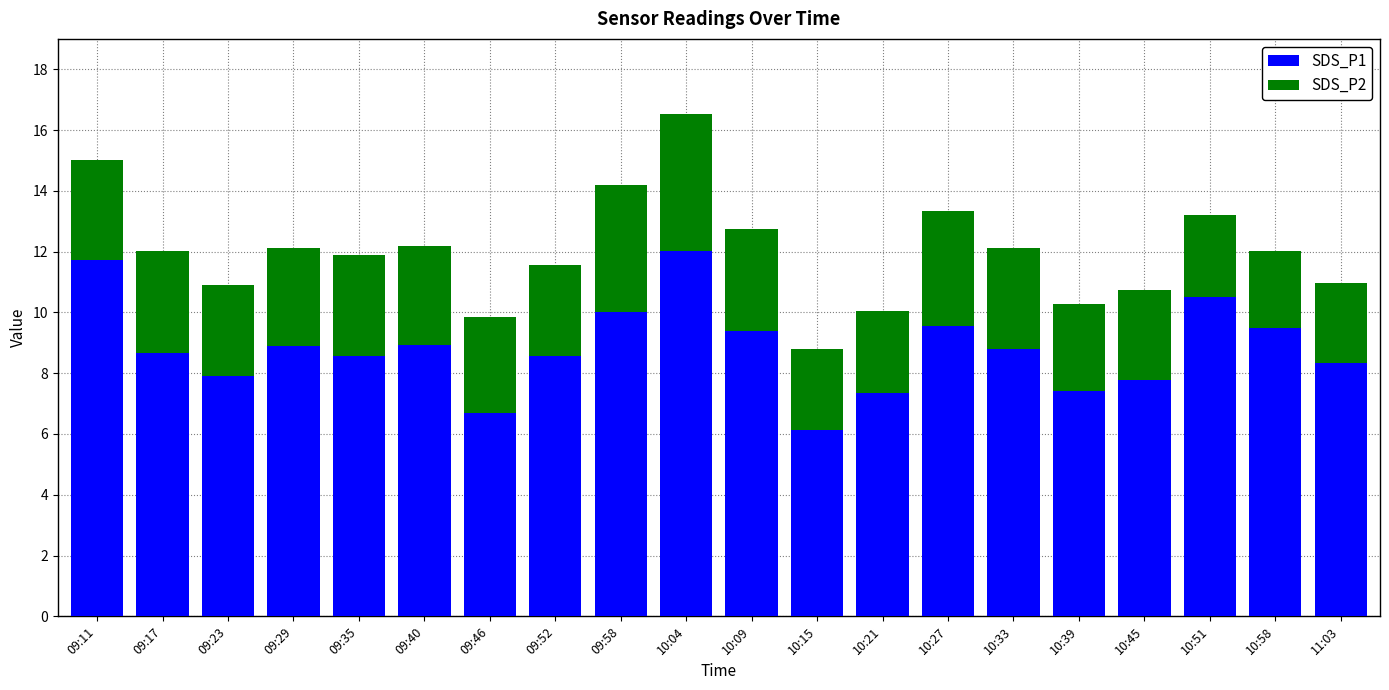

What is the value of the SDS_P1 bar at the 1st from the left?

11.7